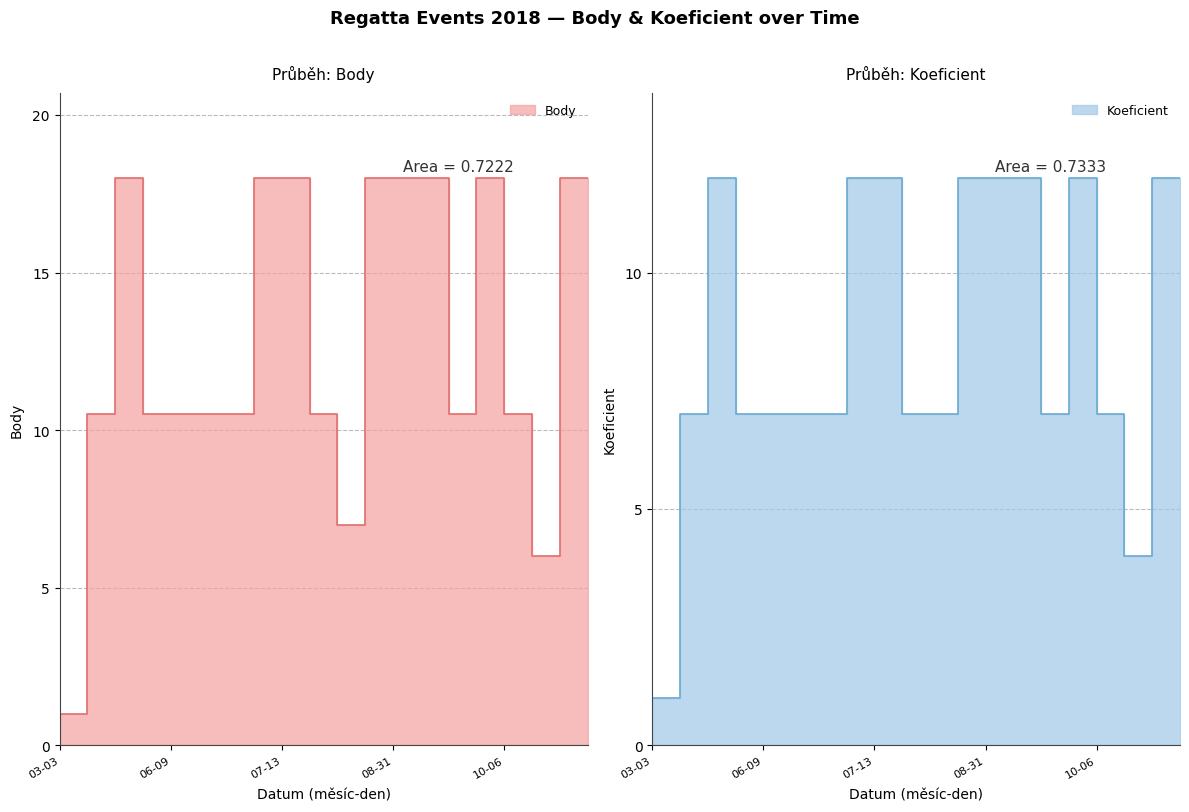

Is it true that Body equals 6.0 at 2018-08-04?

False